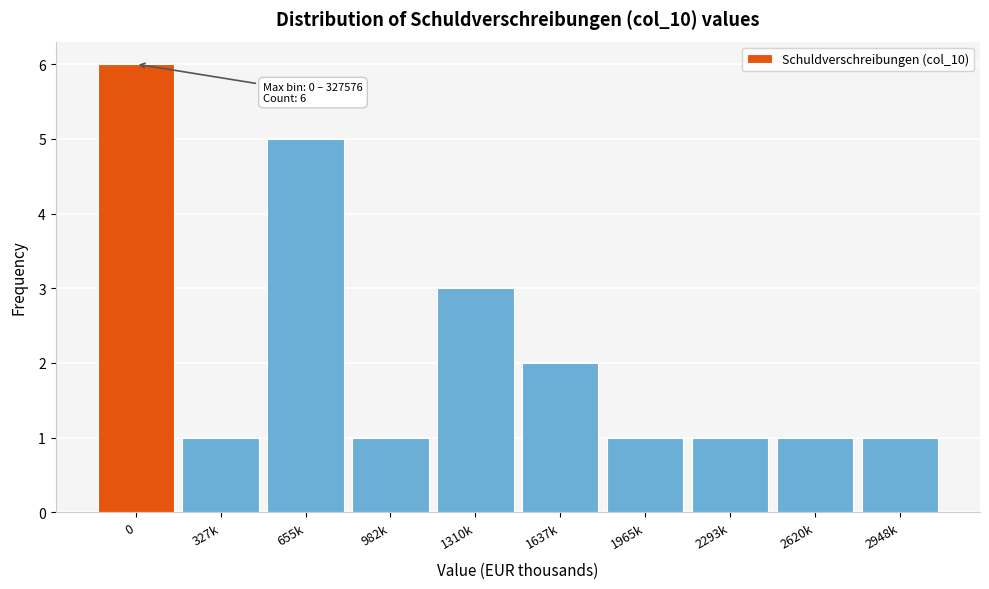

Reading right to left, list all the values displayed in this chart.

1	1	1	1	2	3	1	5	1	6